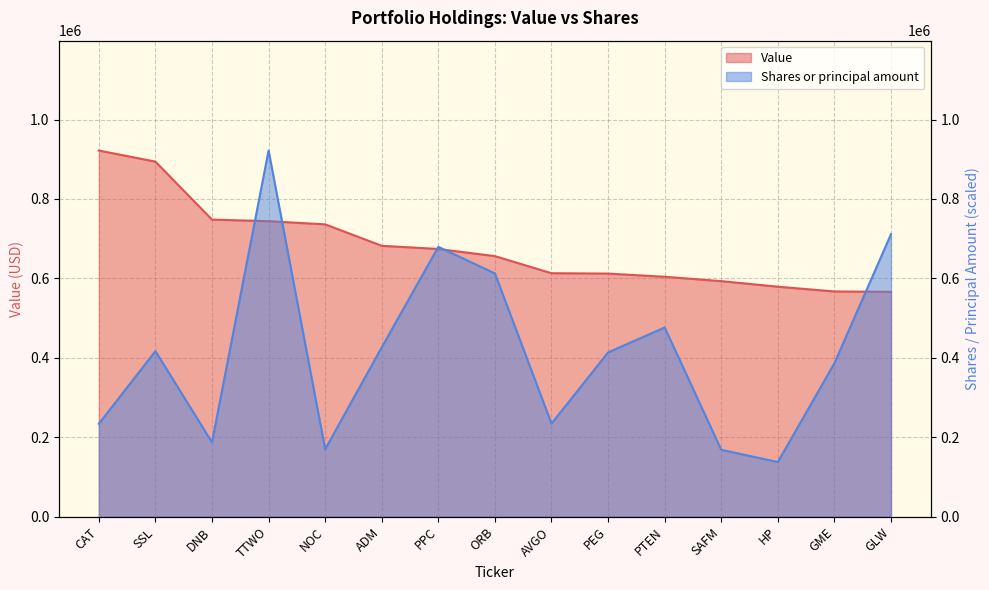

Is it true that Shares or principal amount equals 44904.1 at NOC?

False